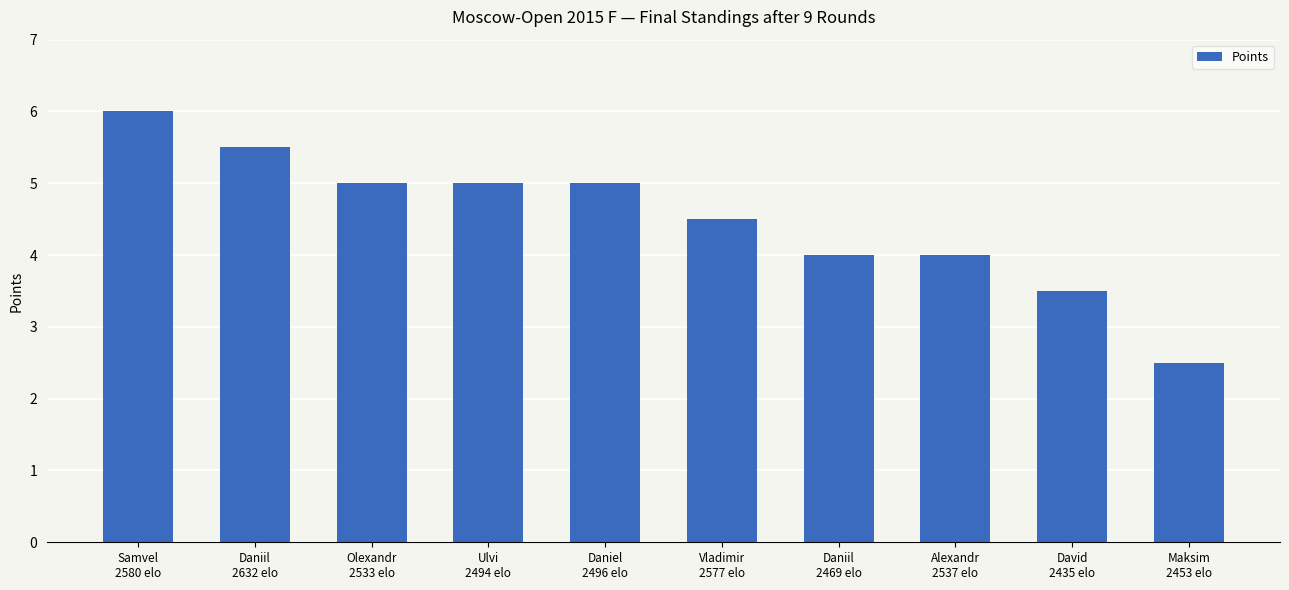

What is the value of the 7th bar from the left?

4.0